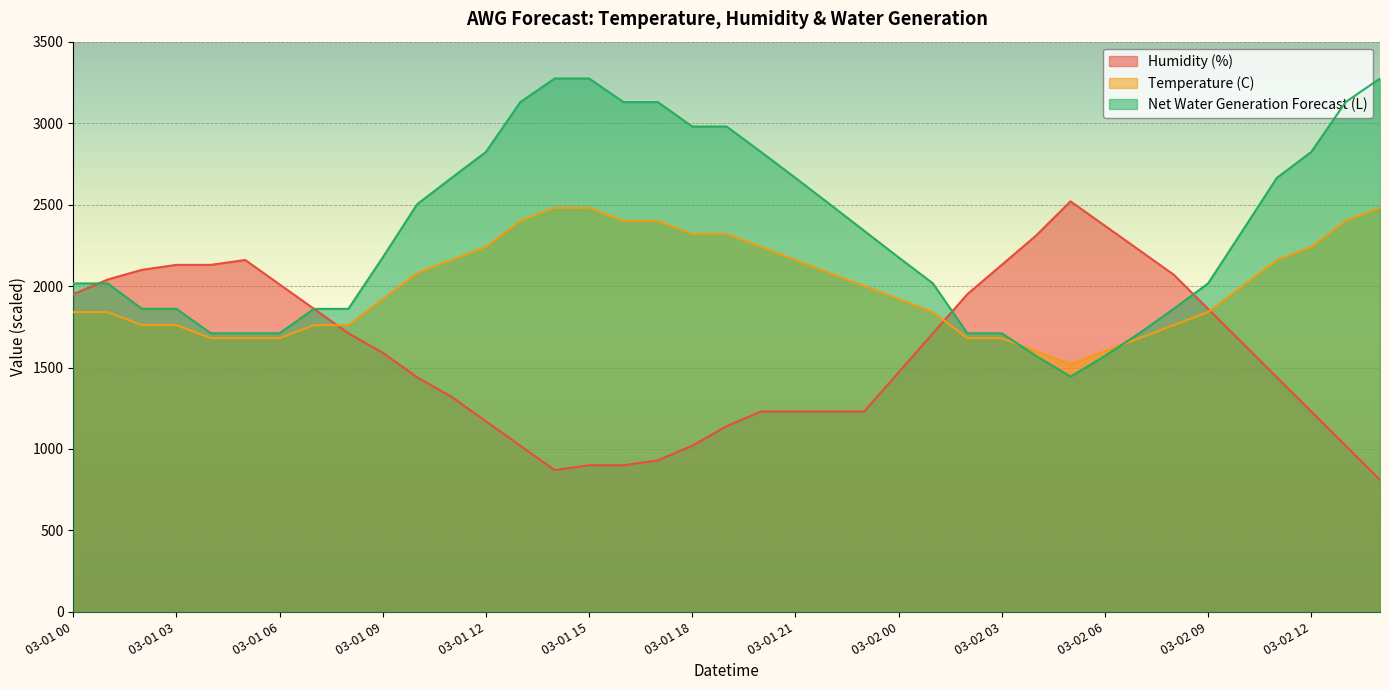

What is the total value across all series at 03-02 08?

5690